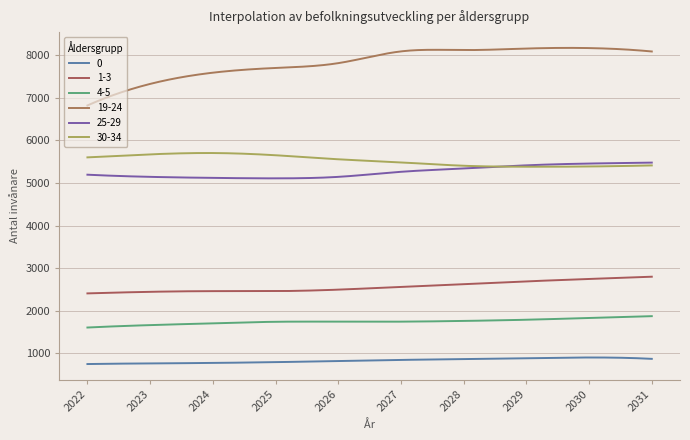

How many lines are shown in the chart?

6